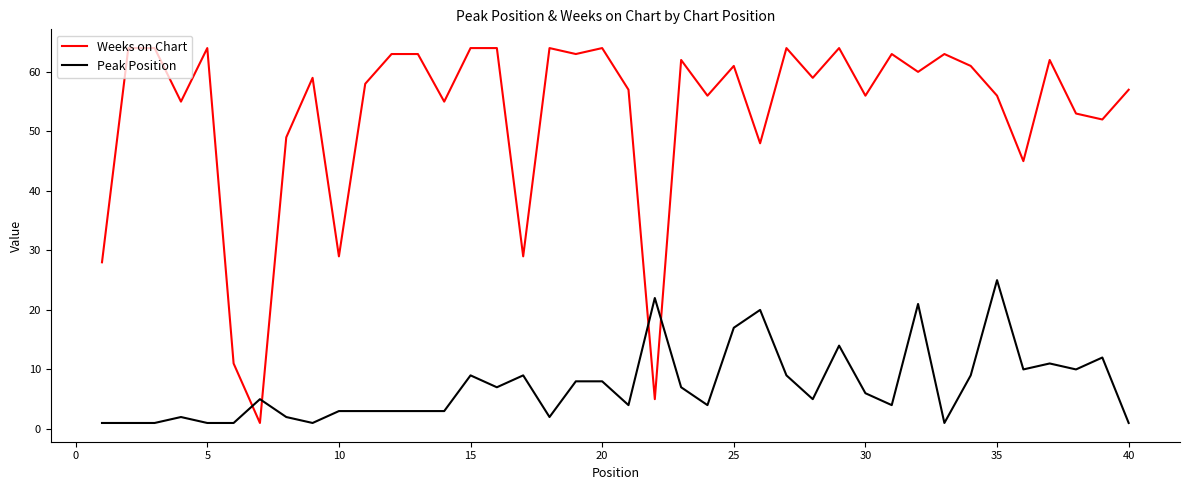

Rank the series by their maximum value, from highest to lowest.

Weeks on Chart, Peak Position